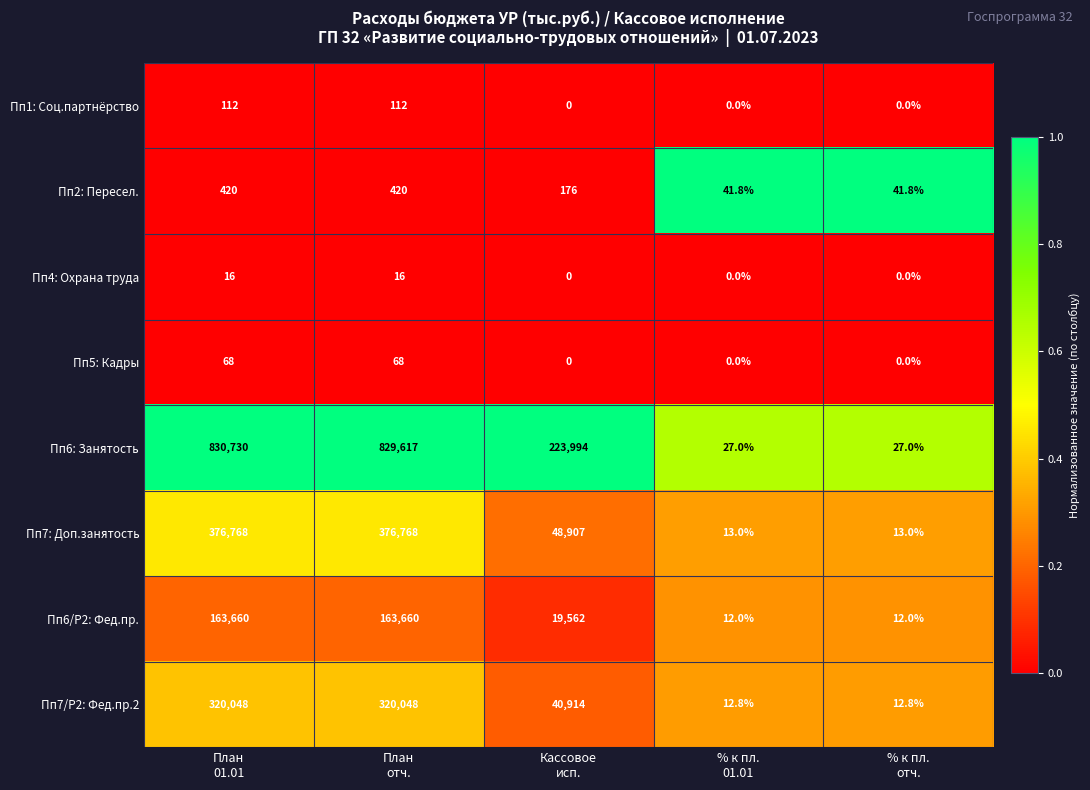

Which series has the largest total across all categories?

Пп6: Занятость